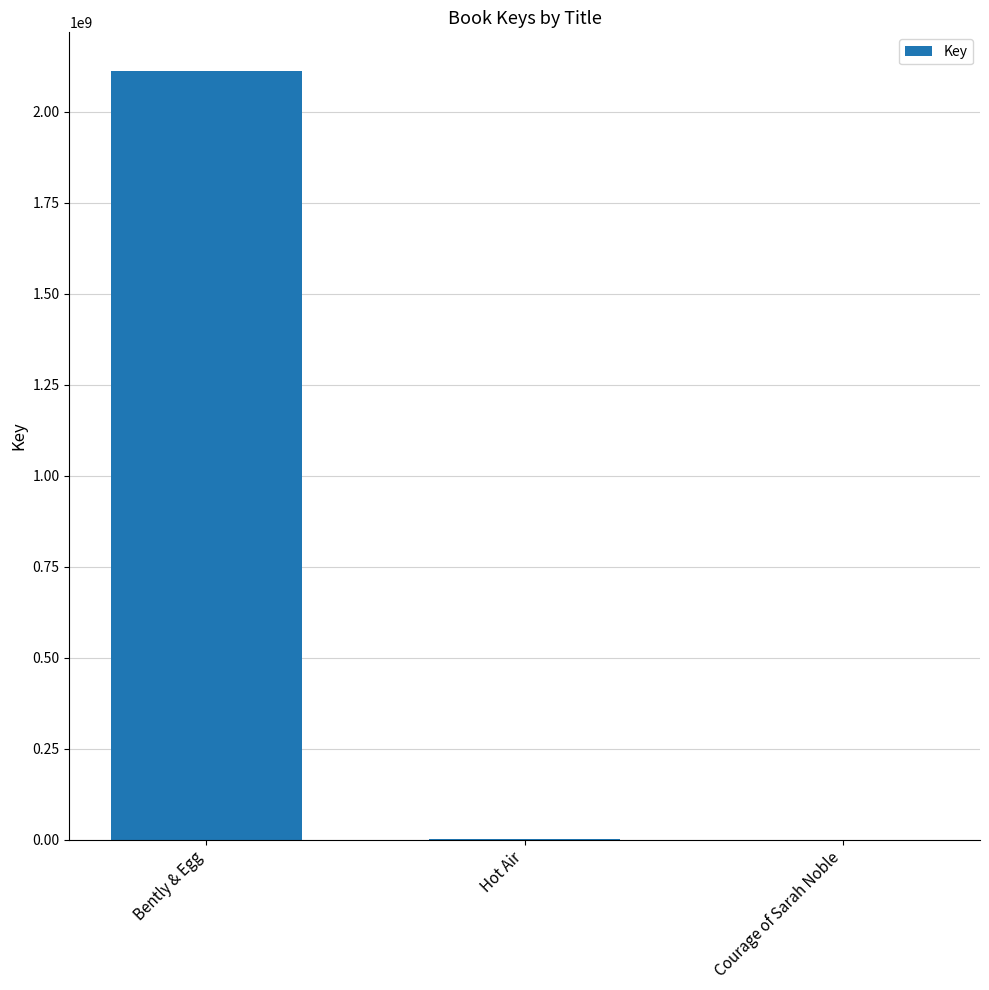

The value at Bently & Egg is 2113095119. True or false?

True